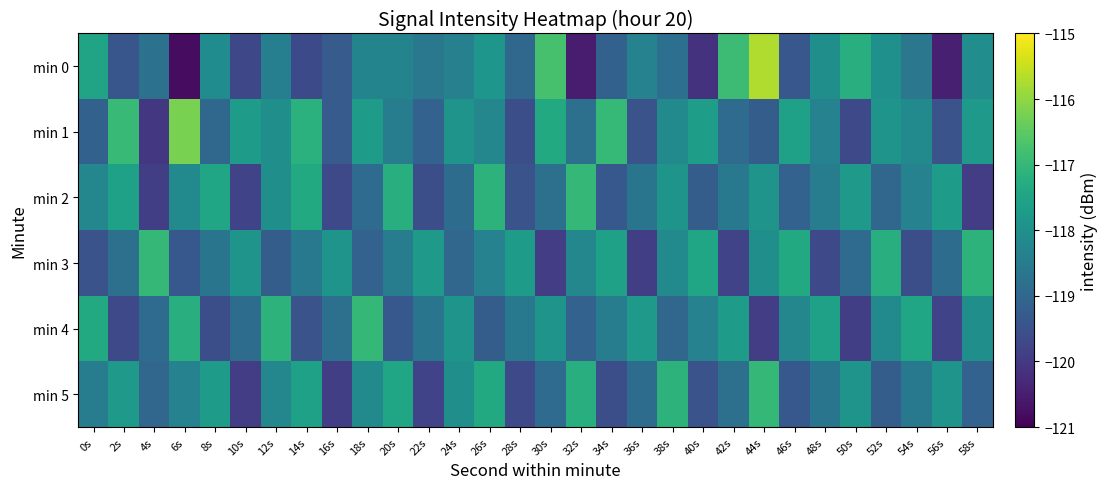

Which series has the widest spread of values?

min 0